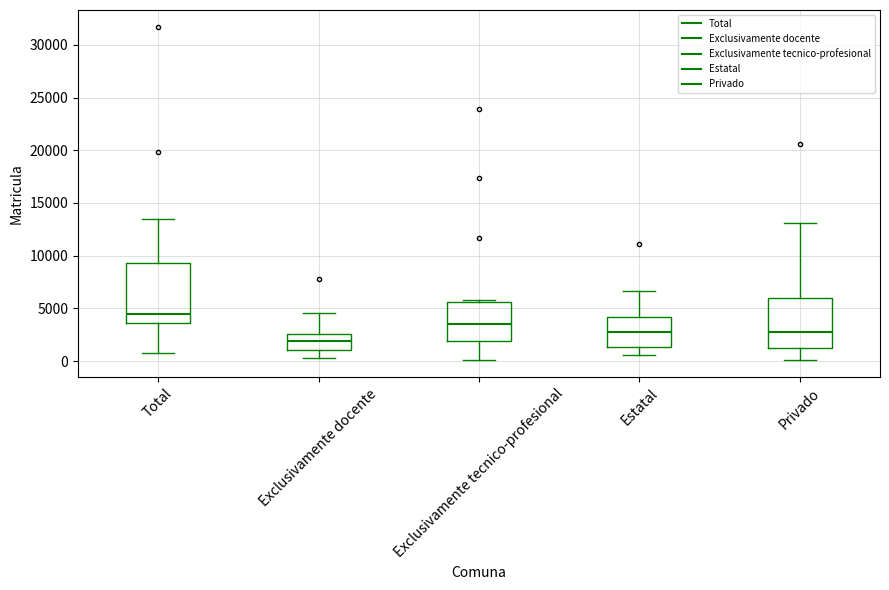

Reading left to right, transcribe this box plot: for each box, give where its median line is, the range the box spans, and where its two whiskers end, as read against the y-axis. The values are not printed on the chart, so give them approximately, as read against the axis.

Total: median 4500, box 3500 to 9500, whiskers 1000 to 13500
Exclusivamente docente: median 2000, box 1000 to 2500, whiskers 500 to 4500
Exclusivamente tecnico-profesional: median 3500, box 2000 to 5500, whiskers 0 to 6000
Estatal: median 3000, box 1500 to 4000, whiskers 500 to 6500
Privado: median 3000, box 1000 to 6000, whiskers 0 to 13000